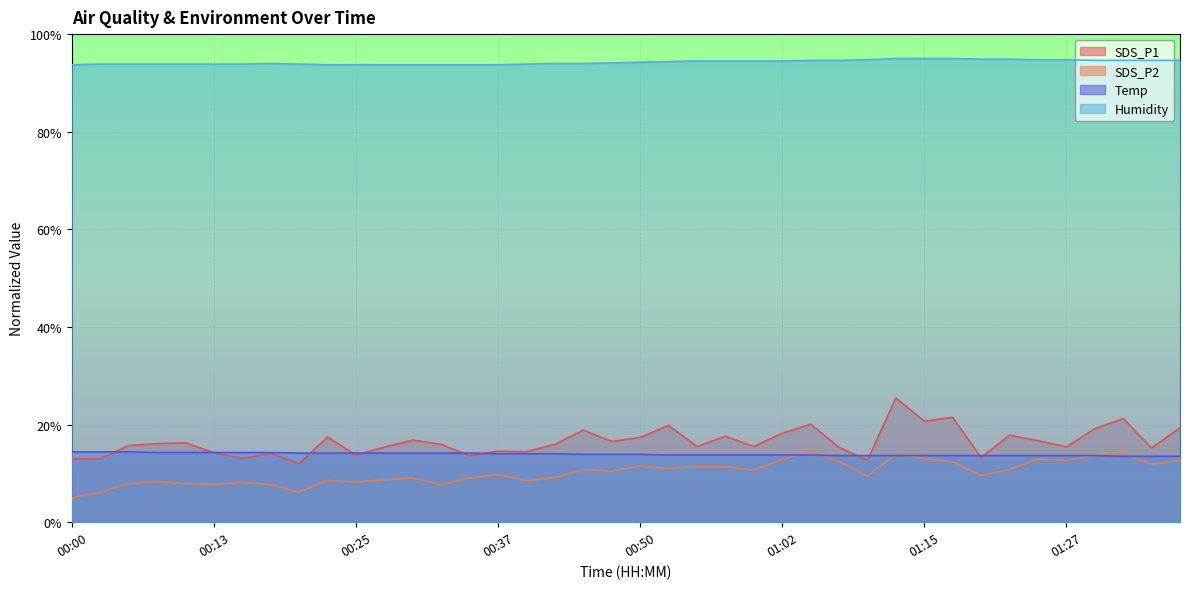

Does the chart display data point markers on the line(s)?

No